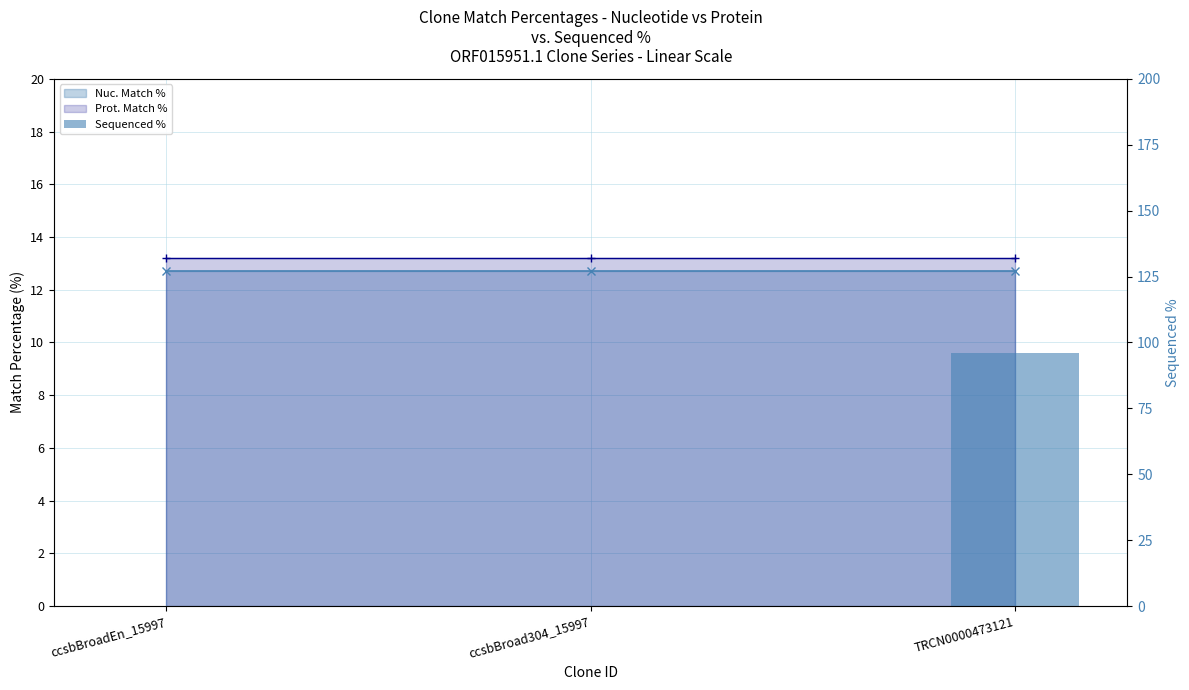

How many values are between 0 and 96?

3